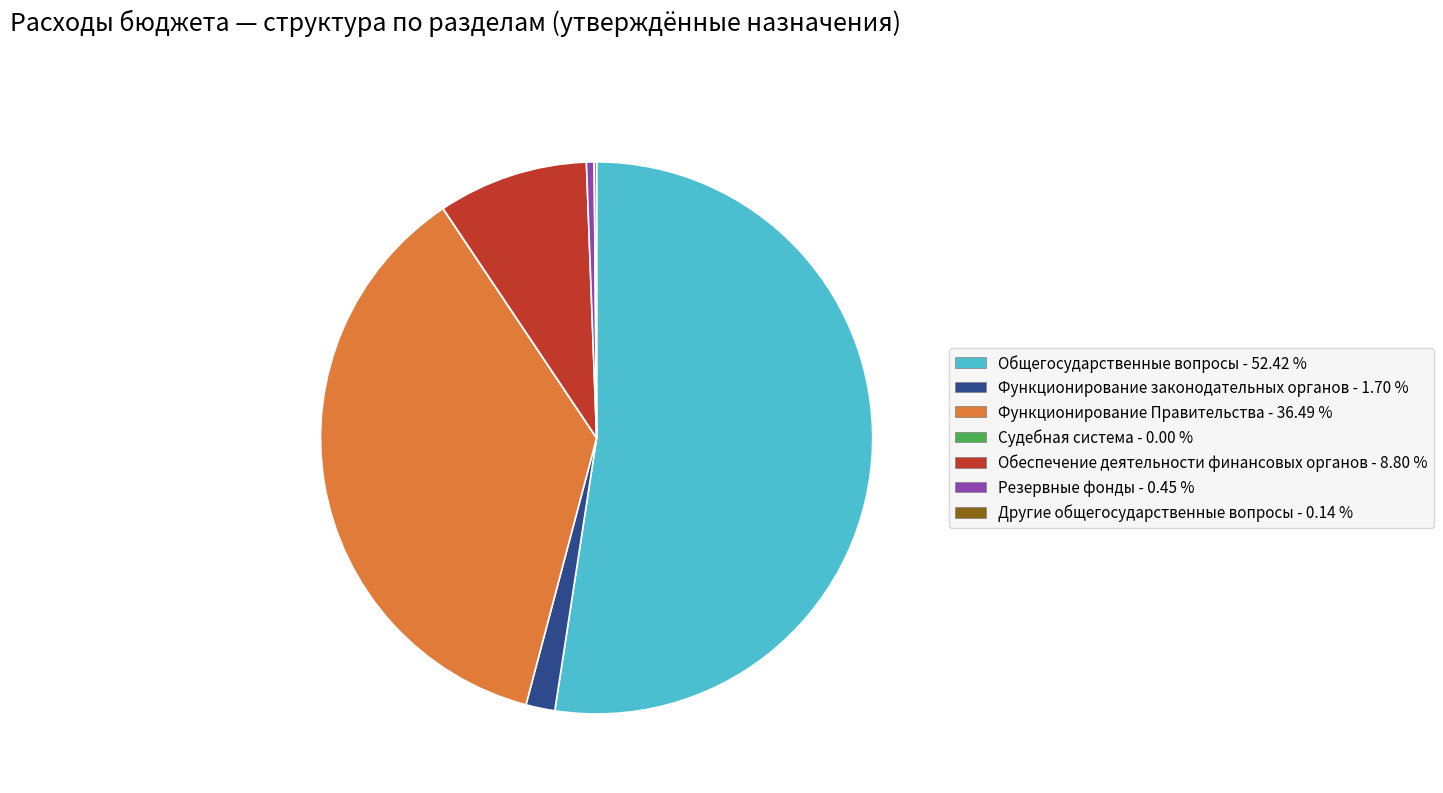

Does Функционирование законодательных органов represent more than half of the total?

No